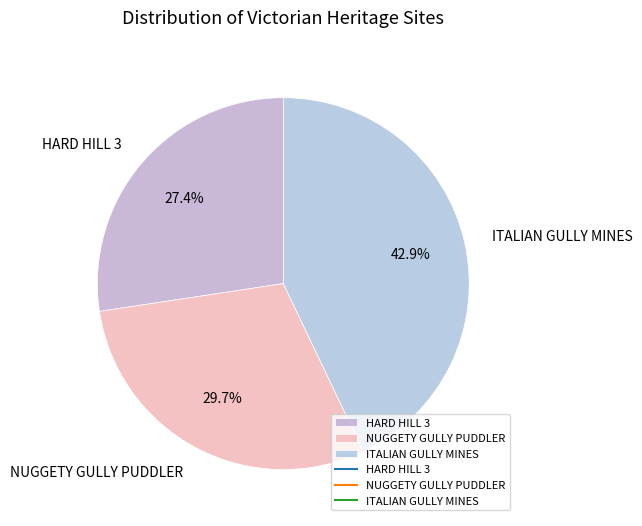

Does any single category account for the majority?

No